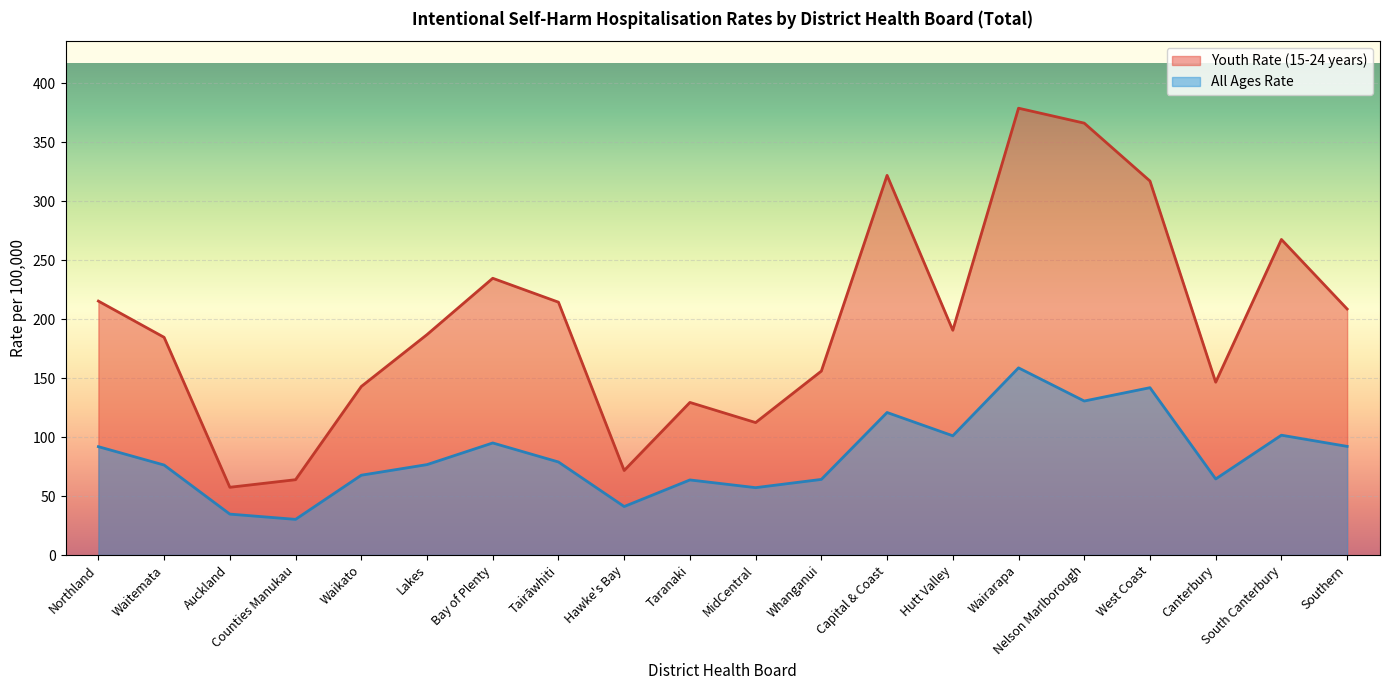

What is the difference between the highest and lowest values at Wairarapa?

220.2